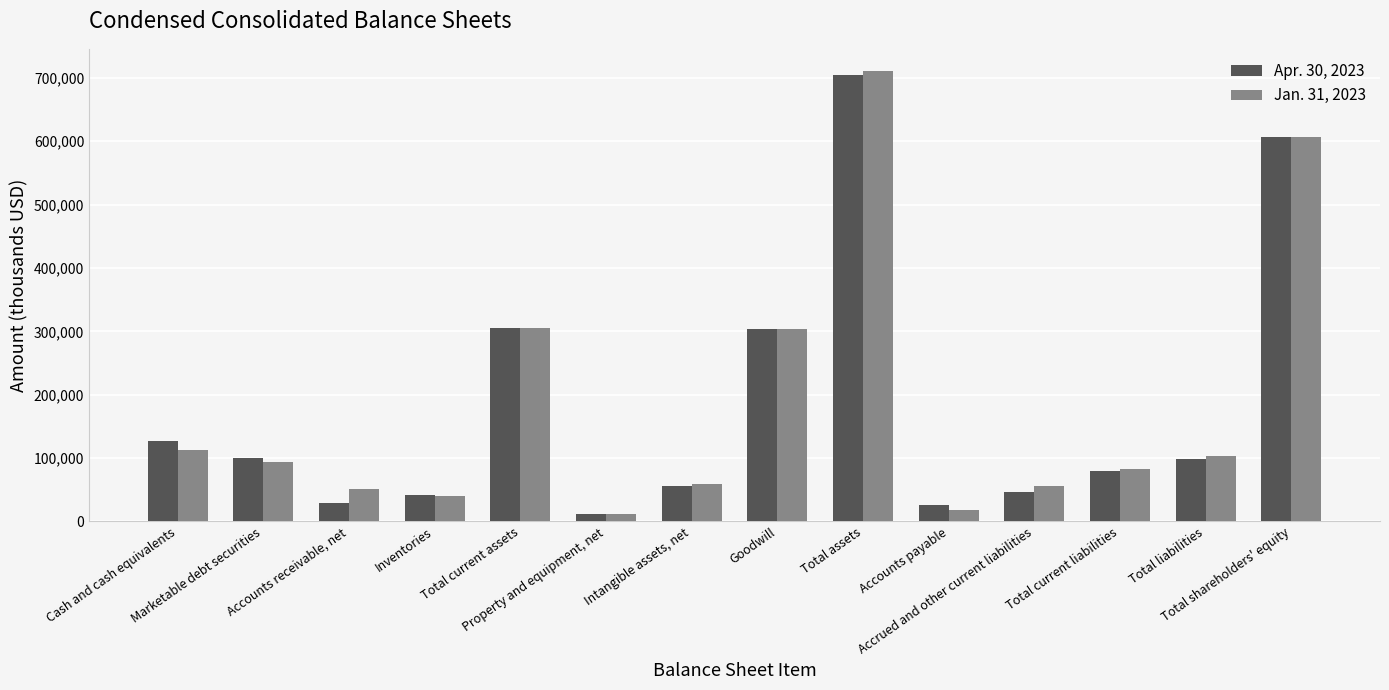

At how many categories does at least one series exceed 475442?

2